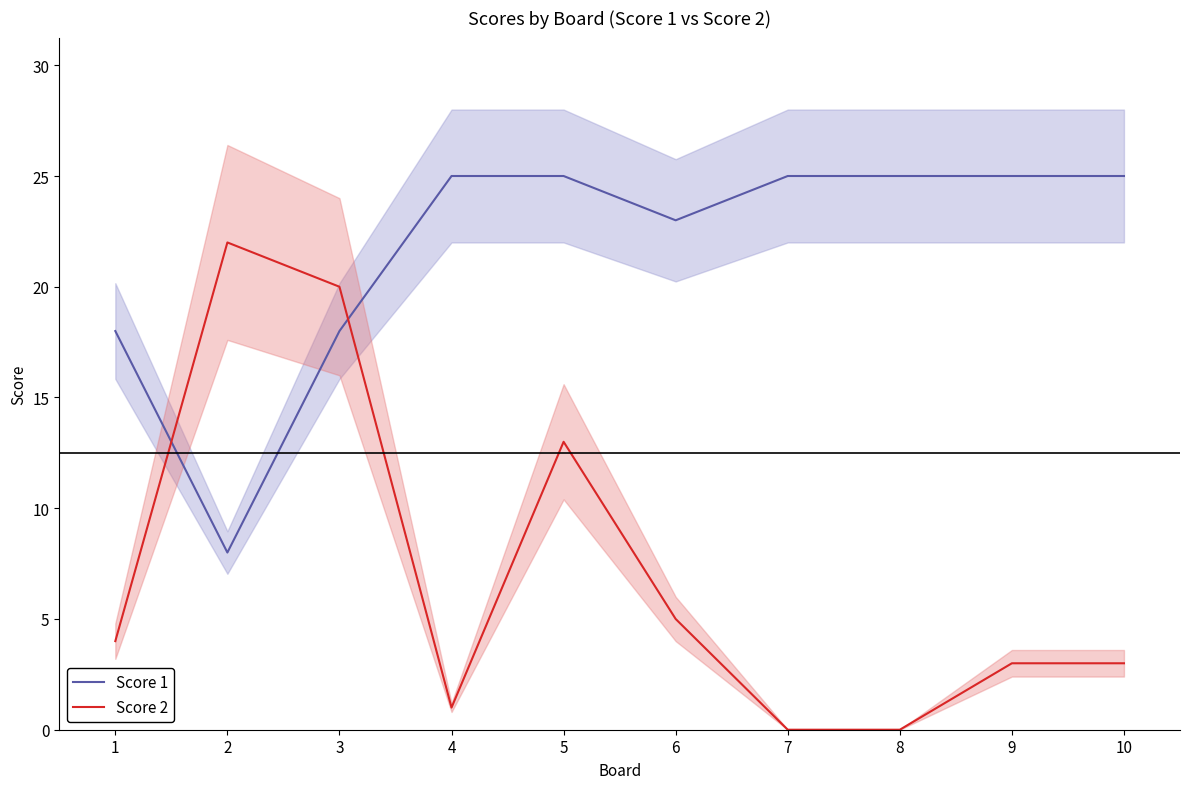

At which label does Score 2 reach its minimum?

7